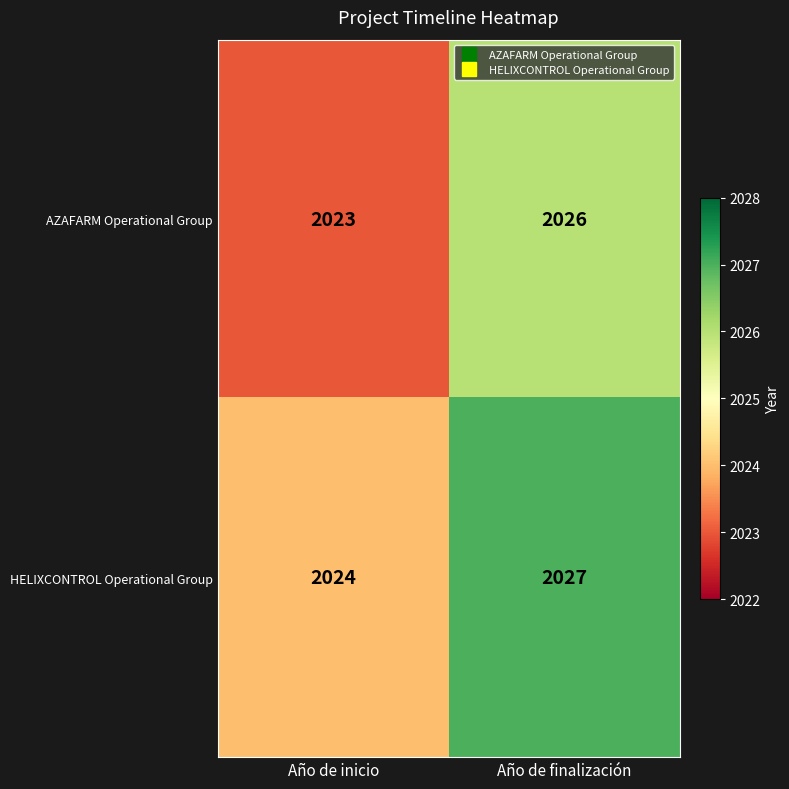

What is the sum of all HELIXCONTROL Operational Group values?

4051